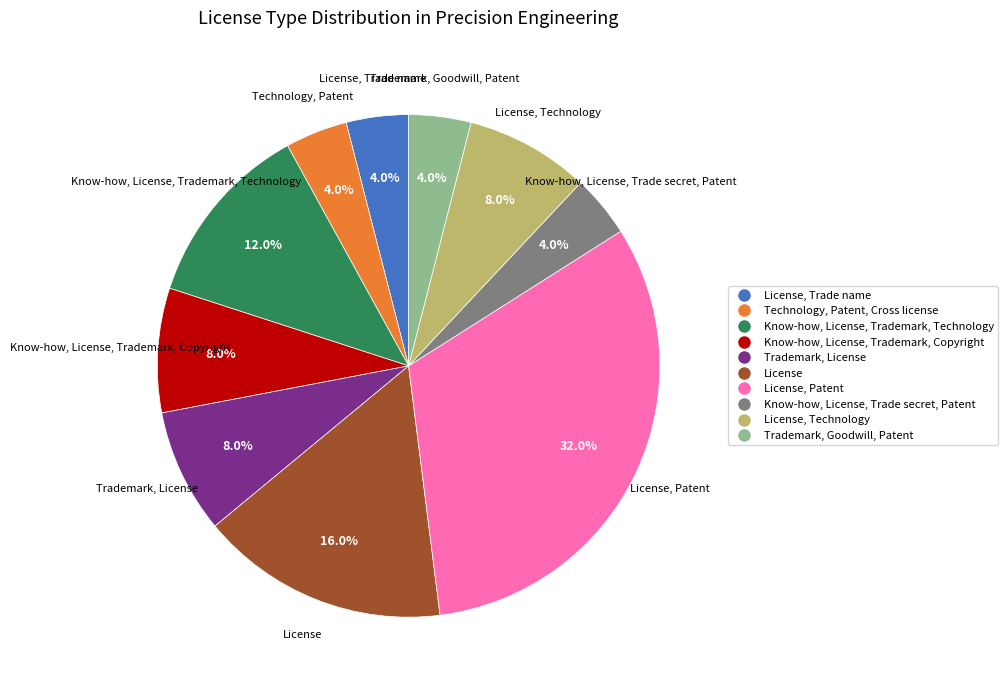

Is there a majority slice in this chart?

No